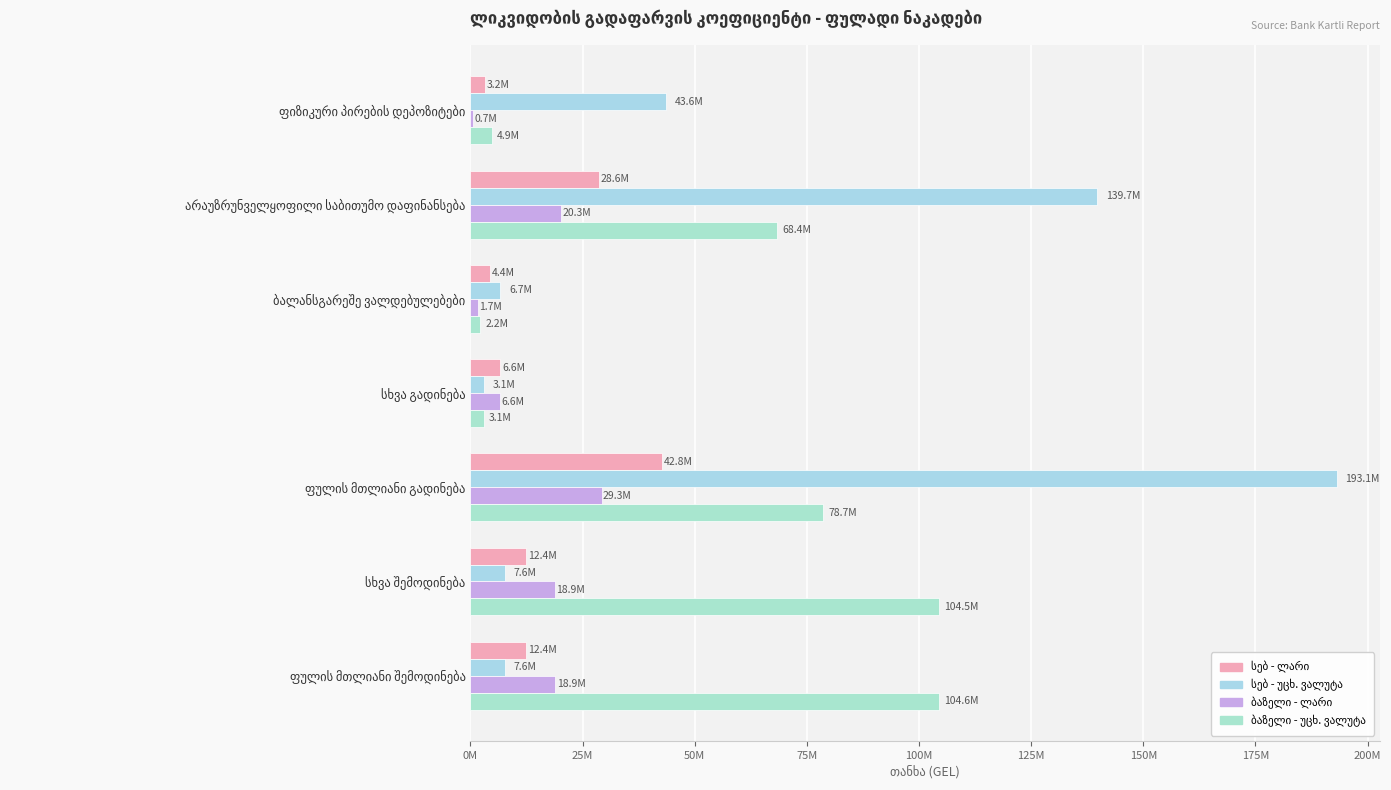

What is the value of the სებ - უცხ. ვალუტა bar at the 4th from the left?

3128042.5